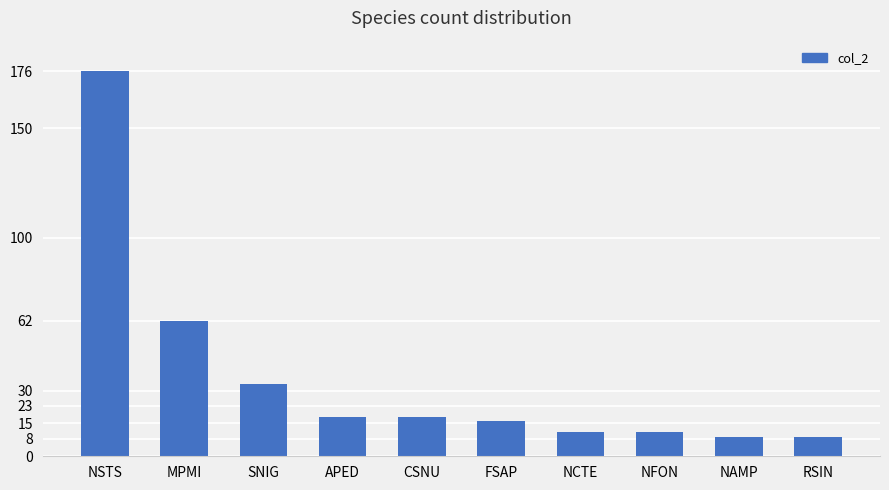

What is the smallest value displayed?

9